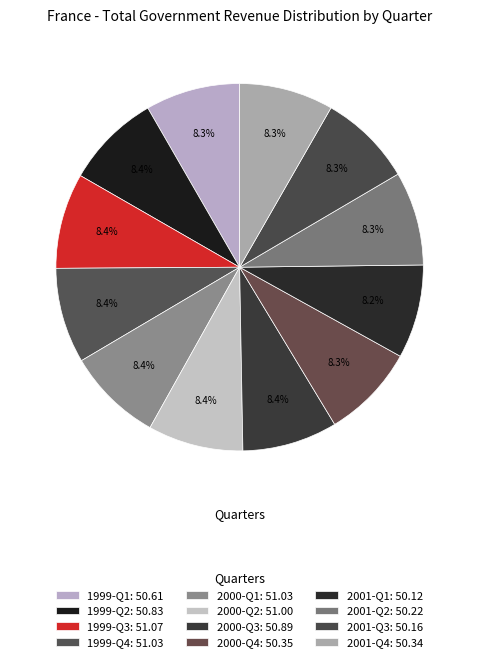

To the nearest percent, what is the combined percentage of 1999-Q3 and 2000-Q3?

17%